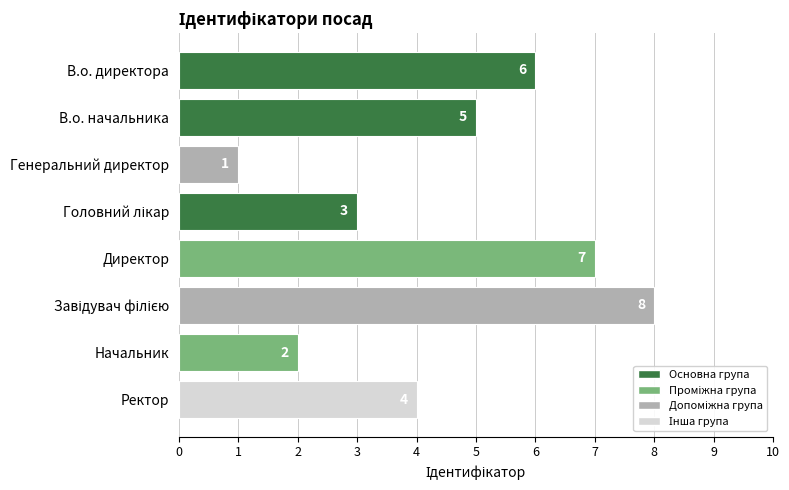

How many bars are there in total?

8